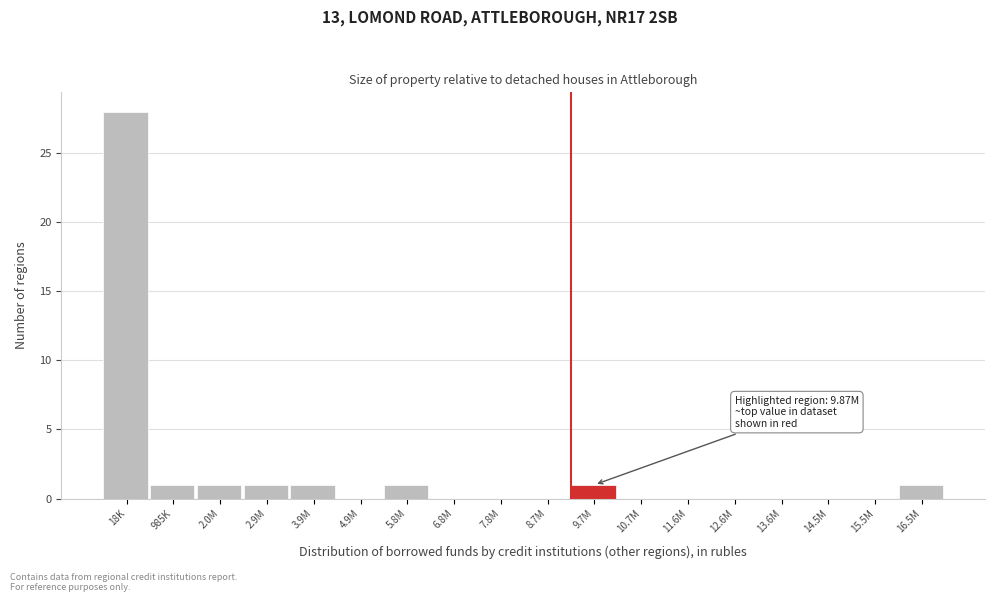

Reading right to left, extract all data points from this chart.

16.5M=1	15.5M=0	14.5M=0	13.6M=0	12.6M=0	11.6M=0	10.7M=0	9.7M=1	8.7M=0	7.8M=0	6.8M=0	5.8M=1	4.9M=0	3.9M=1	2.9M=1	2.0M=1	985K=1	18K=28